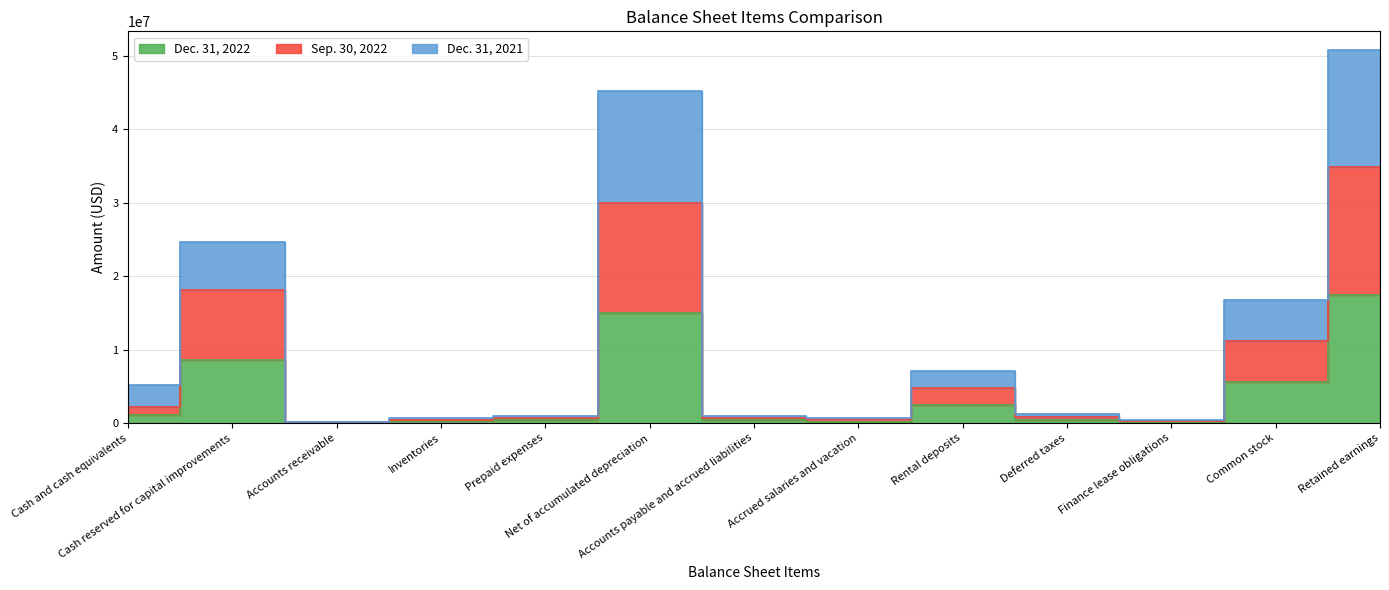

Rank the categories by Dec. 31, 2022 value from lowest to highest.

Accounts receivable, Finance lease obligations, Accrued salaries and vacation, Inventories, Accounts payable and accrued liabilities, Prepaid expenses, Deferred taxes, Cash and cash equivalents, Rental deposits, Common stock, Cash reserved for capital improvements, Net of accumulated depreciation, Retained earnings